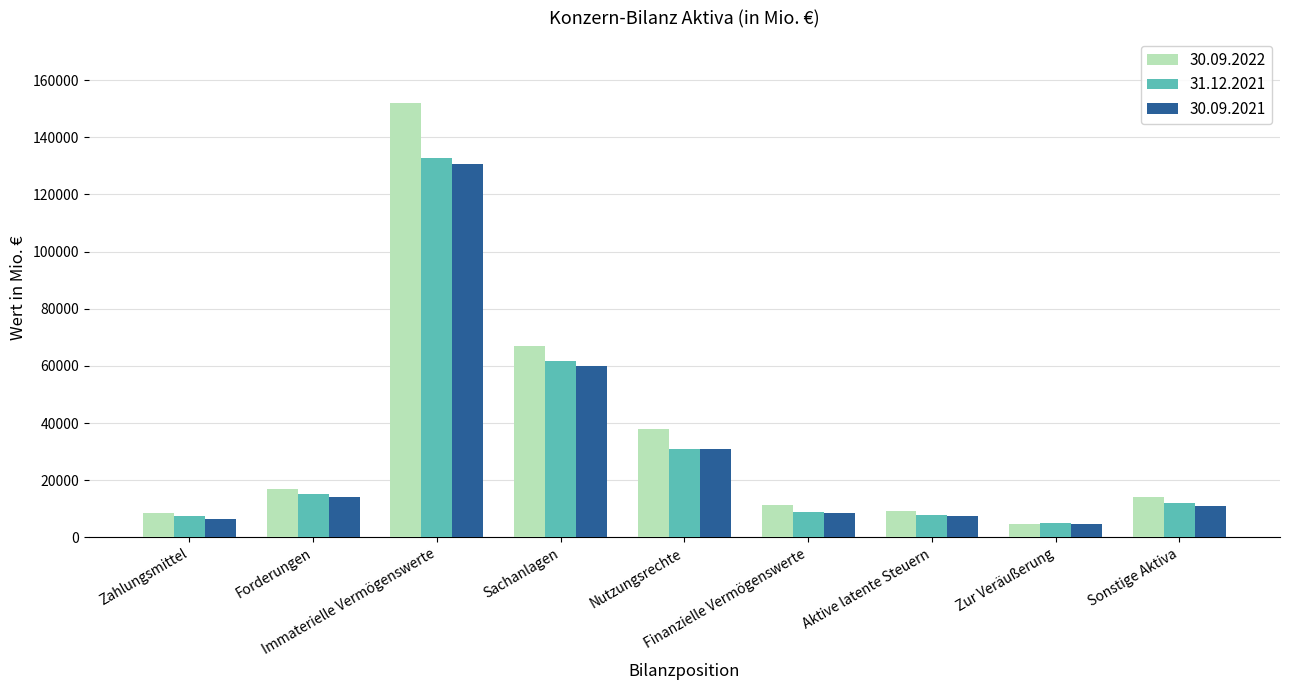

What are all the series names shown in the legend?

30.09.2022, 31.12.2021, 30.09.2021